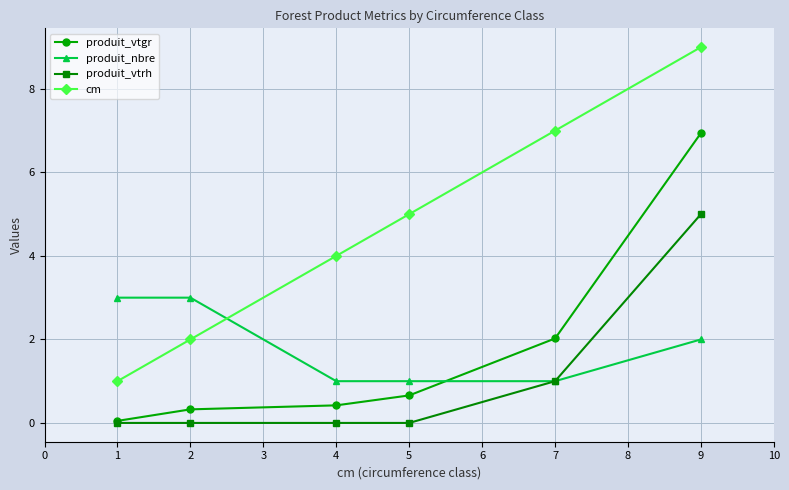

The value of produit_vtrh at 2 is -1.8. True or false?

False